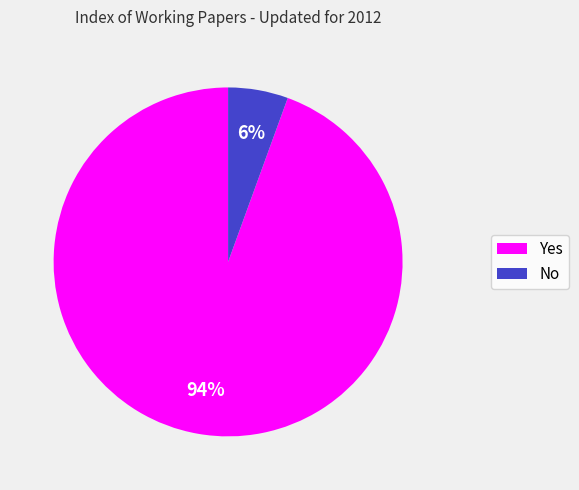

Does Yes represent more than half of the total?

Yes